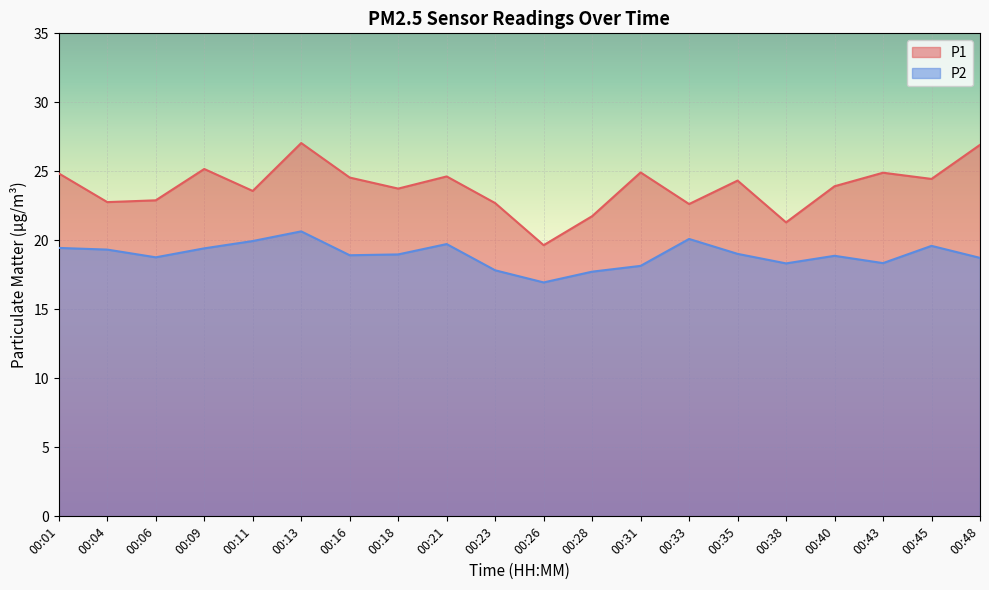

True or false: P2 and P1 cross at least once.

False